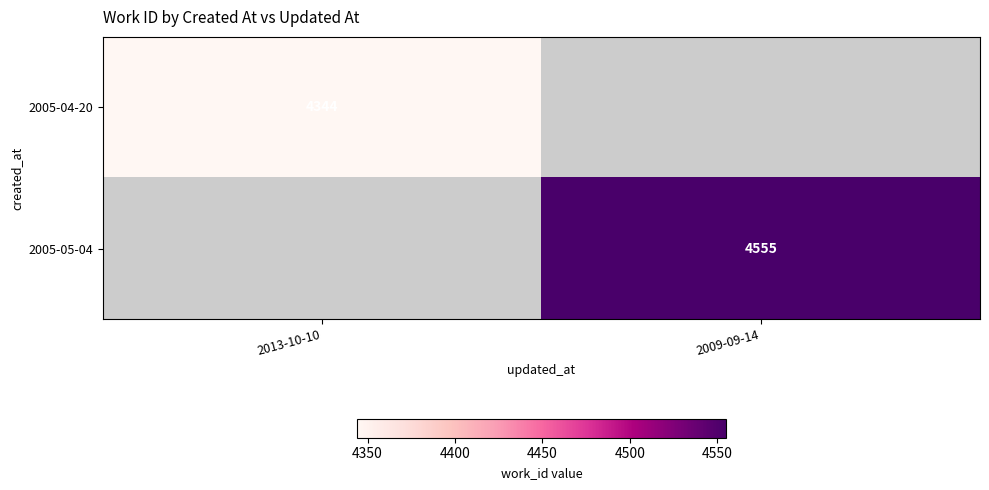

The value of 2005-05-04 at 2009-09-14 is 6442. True or false?

False